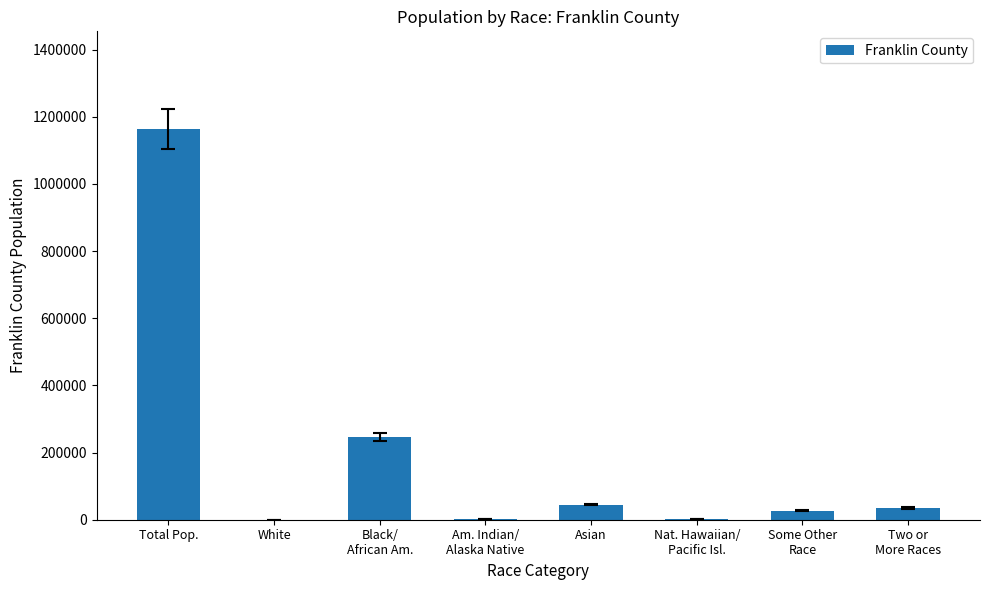

How many data points does each series have?

8